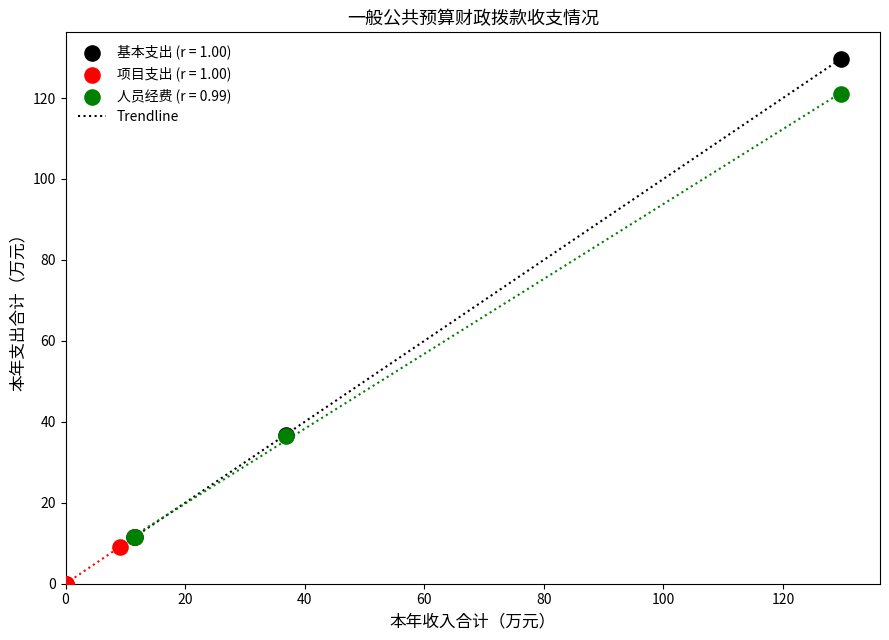

Which series reaches the minimum Y coordinate?

项目支出 (r = 1.00)